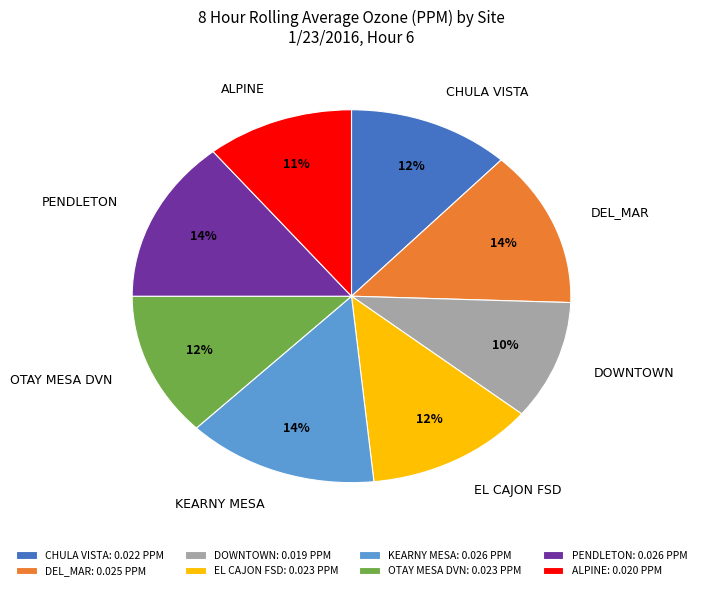

To the nearest percent, what is the difference between the CHULA VISTA and PENDLETON slice percentages?

2%